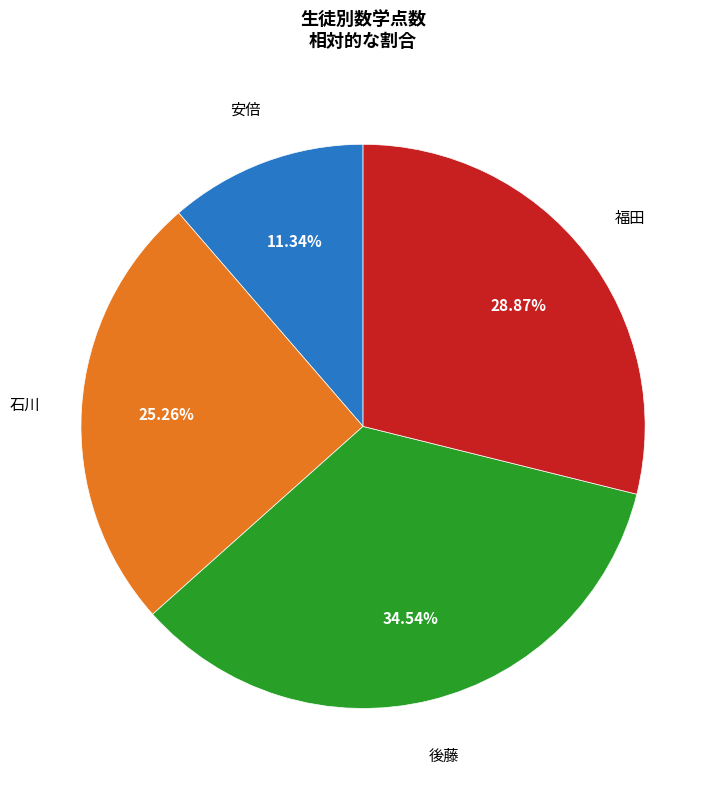

Is there any slice that represents more than half of the pie?

No